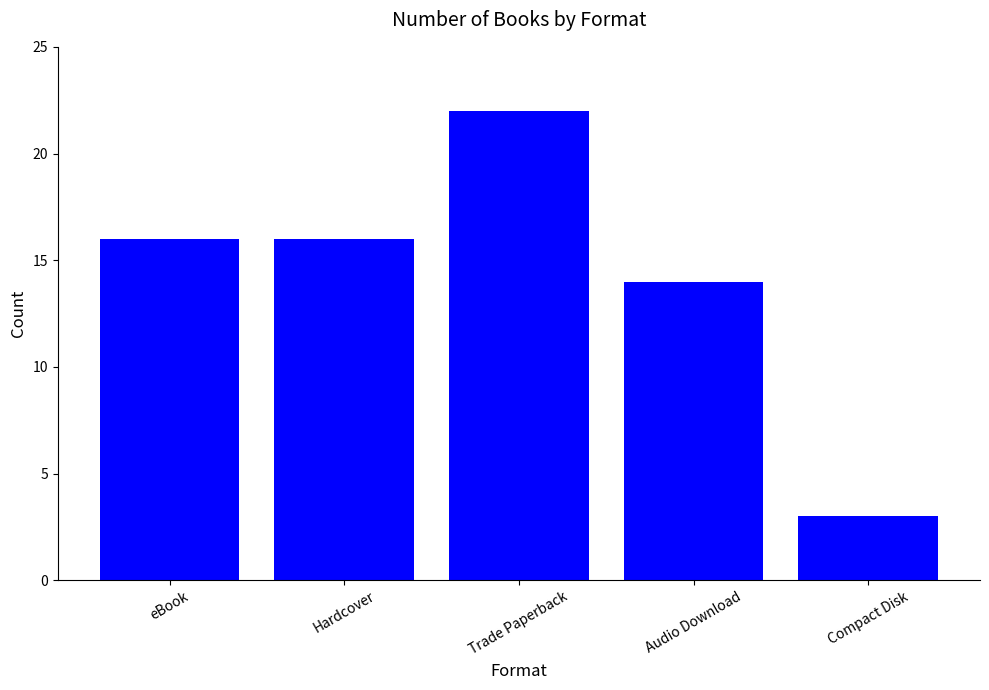

What is the change in value from Hardcover to Compact Disk?

-13